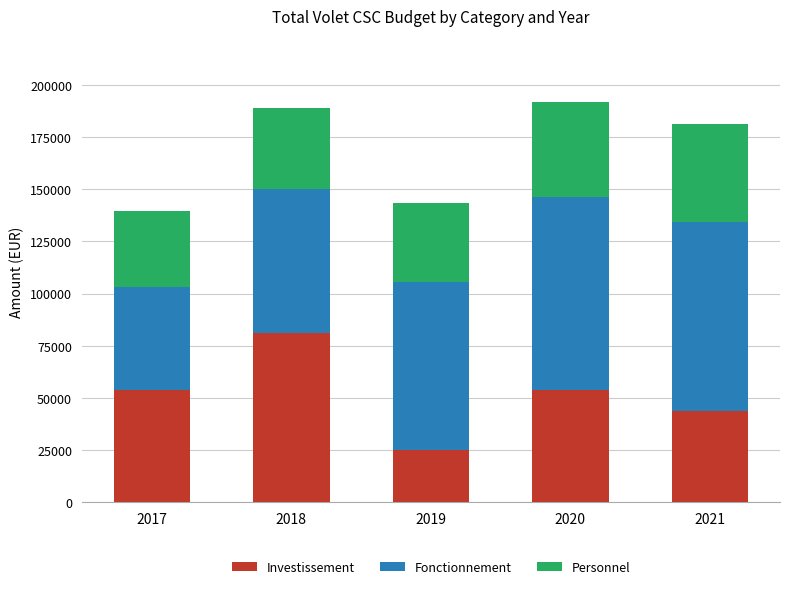

Does the chart contain any negative values?

No